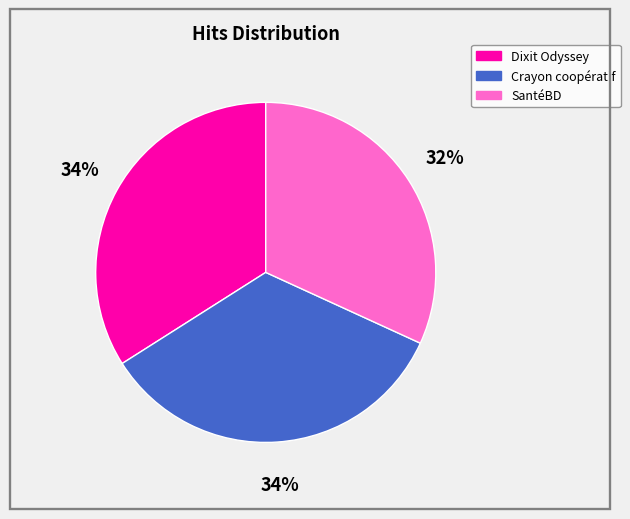

To the nearest percent, what is the average slice percentage?

33%